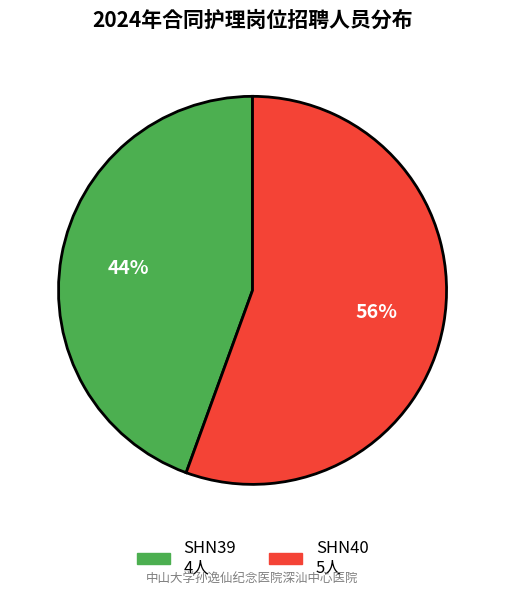

Is the sum of SHN39 and SHN40 greater than half?

Yes